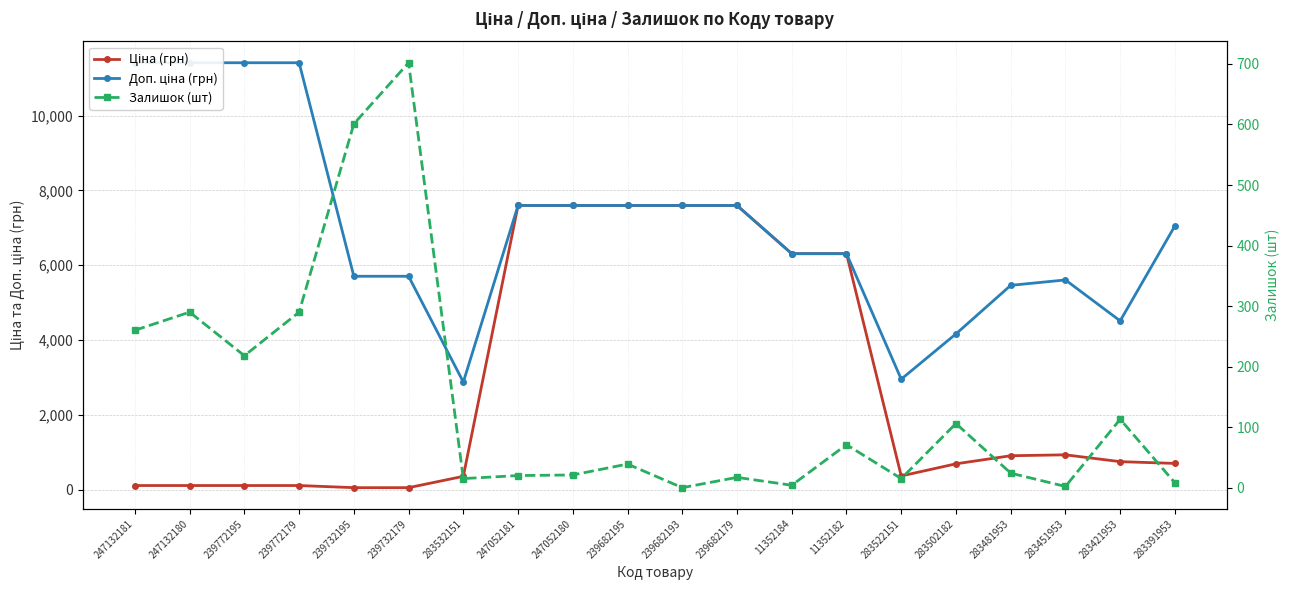

What are all the series names shown in the legend?

Ціна (грн), Доп. ціна (грн), Залишок (шт)